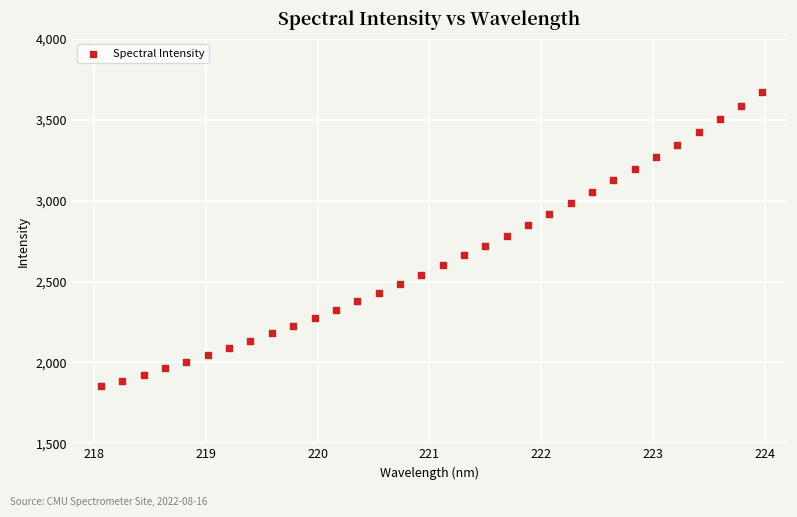

What is the range of X values (max minus min)?

5.9